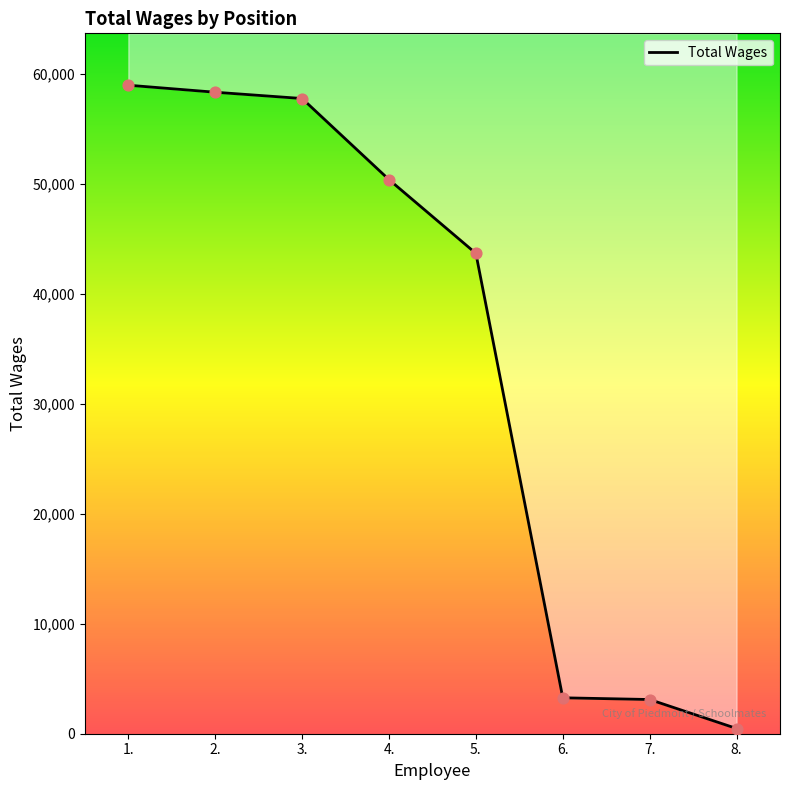

Which has a higher value, 8. or 6.?

6.